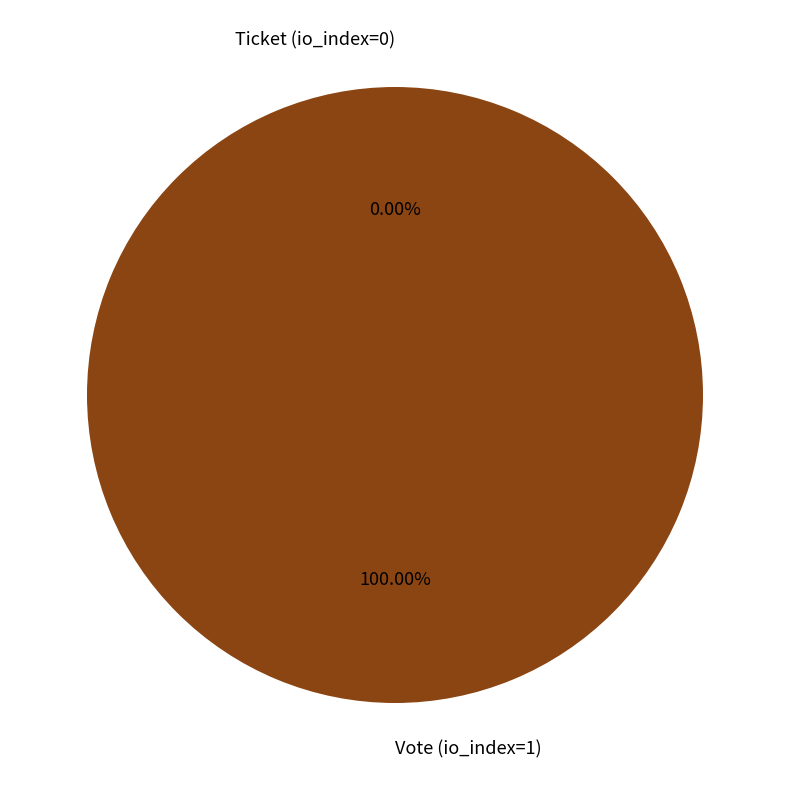

What is the change in value from Vote (io_index=1) to Ticket (io_index=0)?

-1